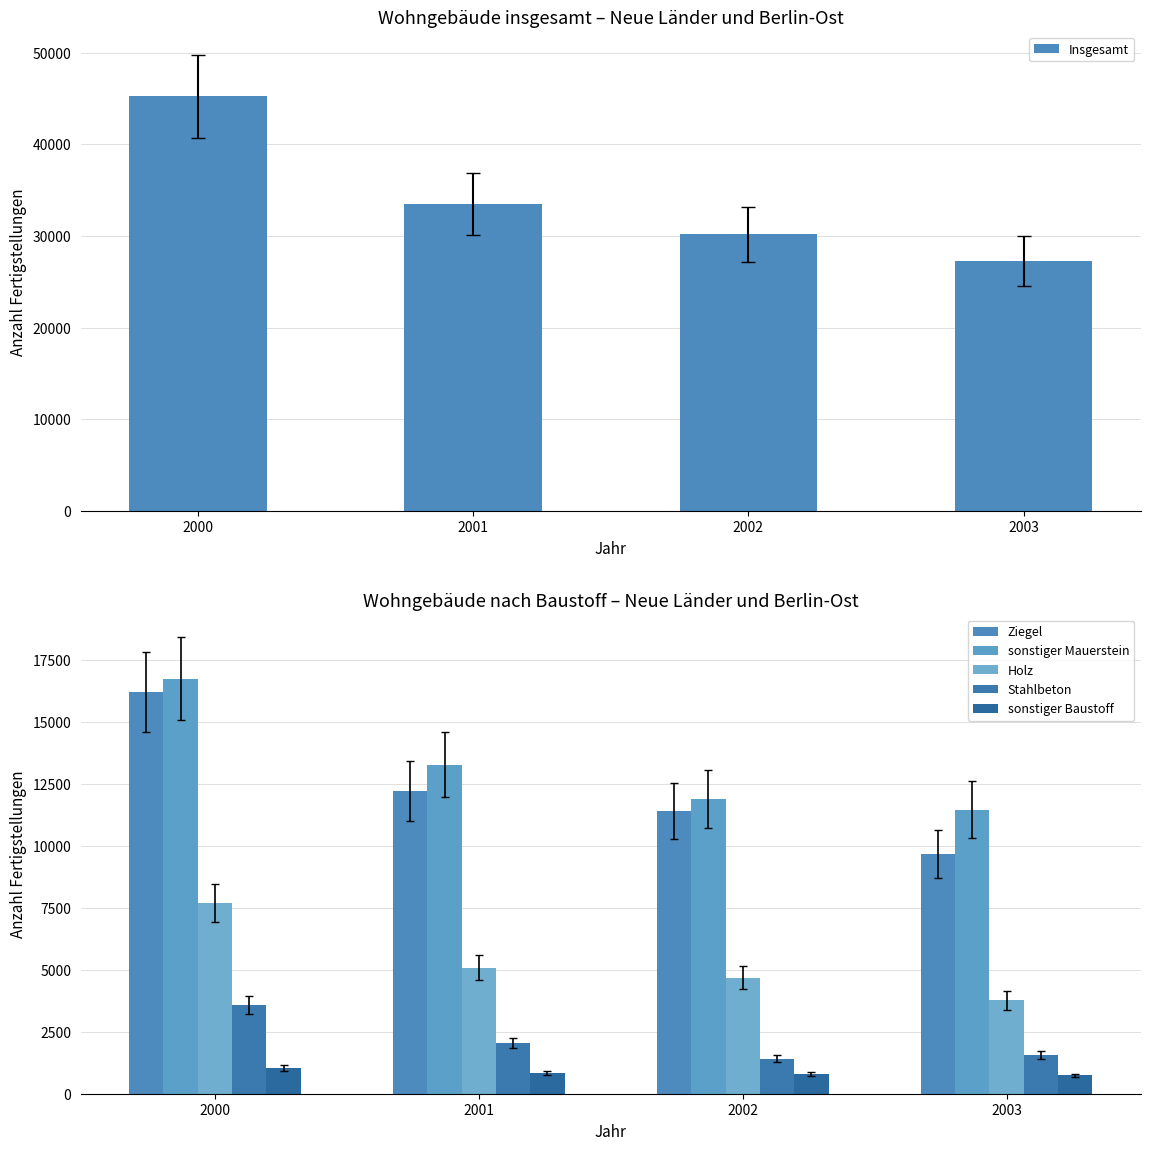

How many bars are there in total?

24